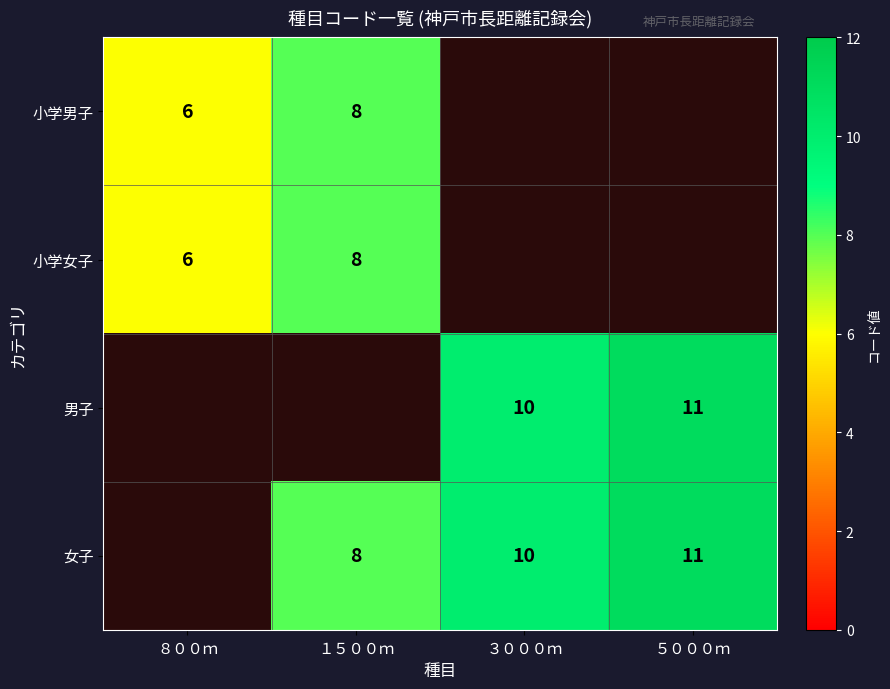

The 女子 series shows 11 at ５０００ｍ. True or false?

True